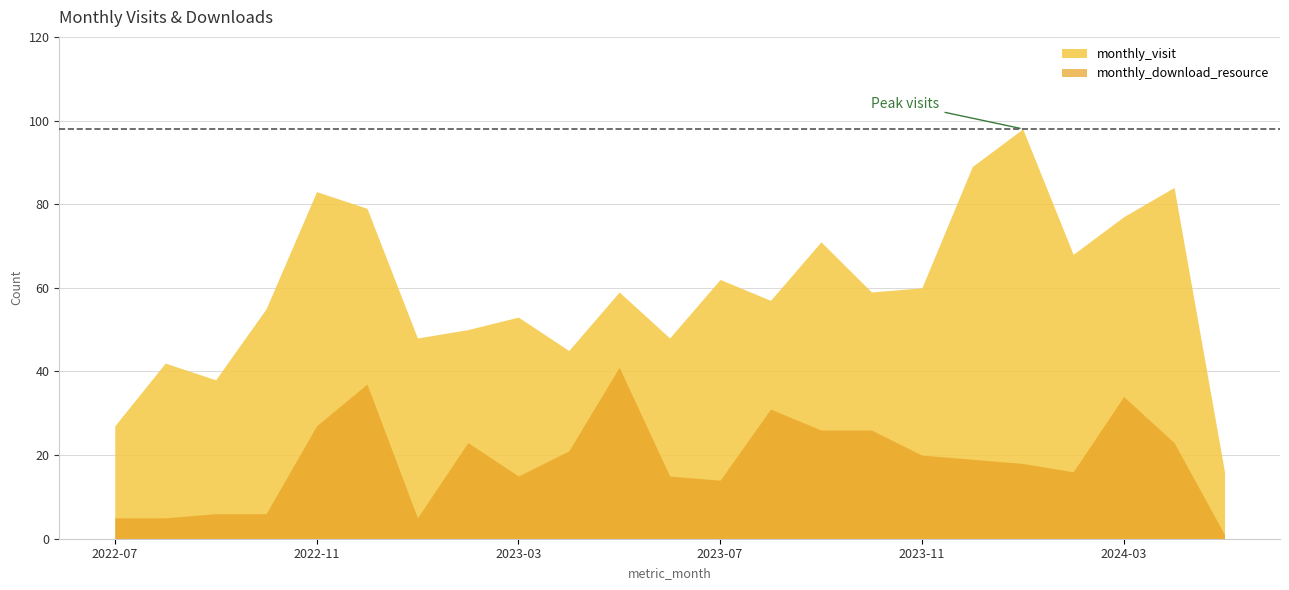

Reading left to right, list all the values displayed in this chart.

monthly_visit: 27	42	38	55	83	79	48	50	53	45	59	48	62	57	71	59	60	89	98	68	77	84	16
monthly_download_resource: 5	5	6	6	27	37	5	23	15	21	41	15	14	31	26	26	20	19	18	16	34	23	1